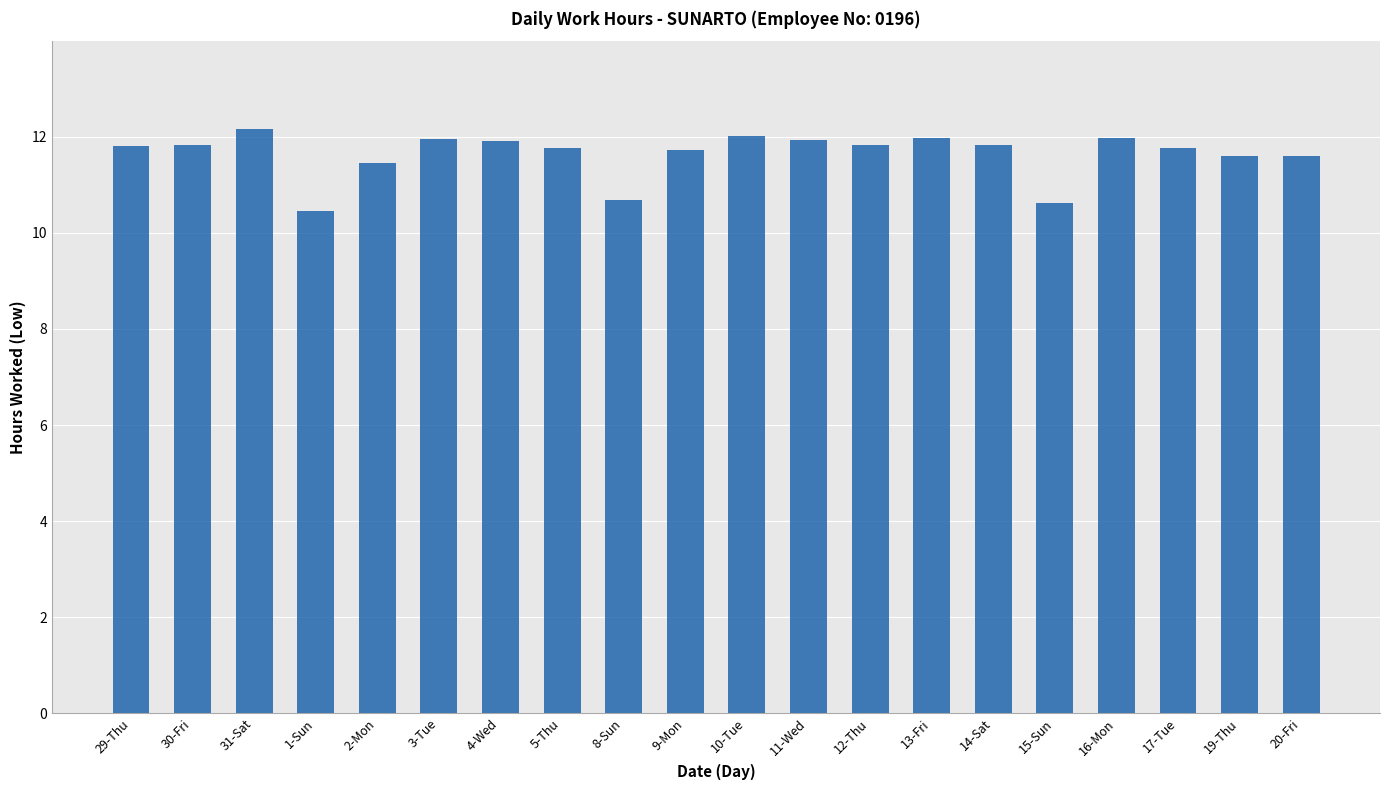

Does the chart contain any negative values?

No